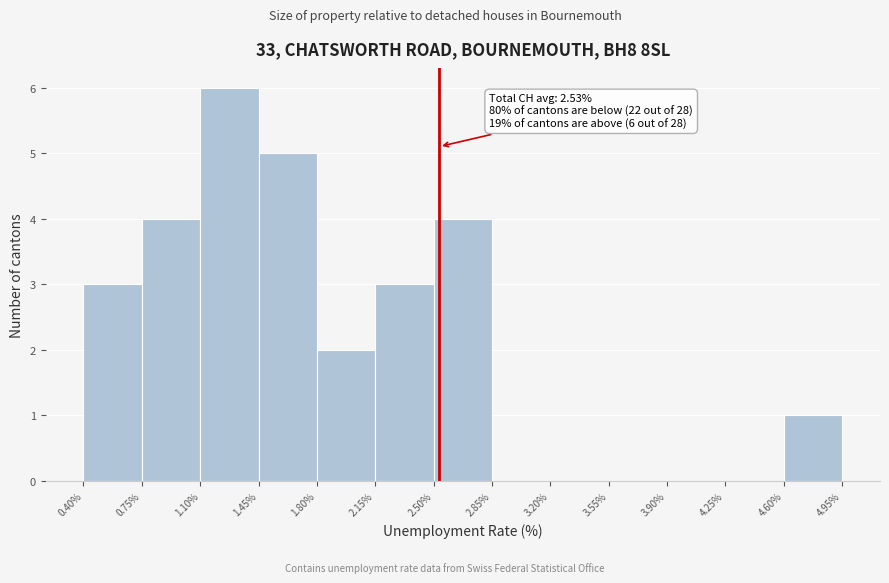

Which range on the x-axis has the tallest bar?

1.10% to 1.45%